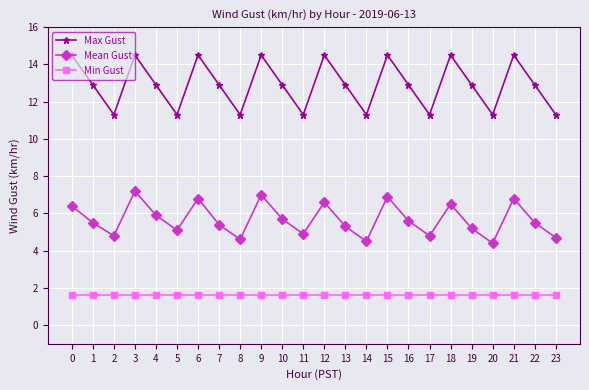

In Max Gust, how many points are lower than both neighbors (excluding endpoints)?

7